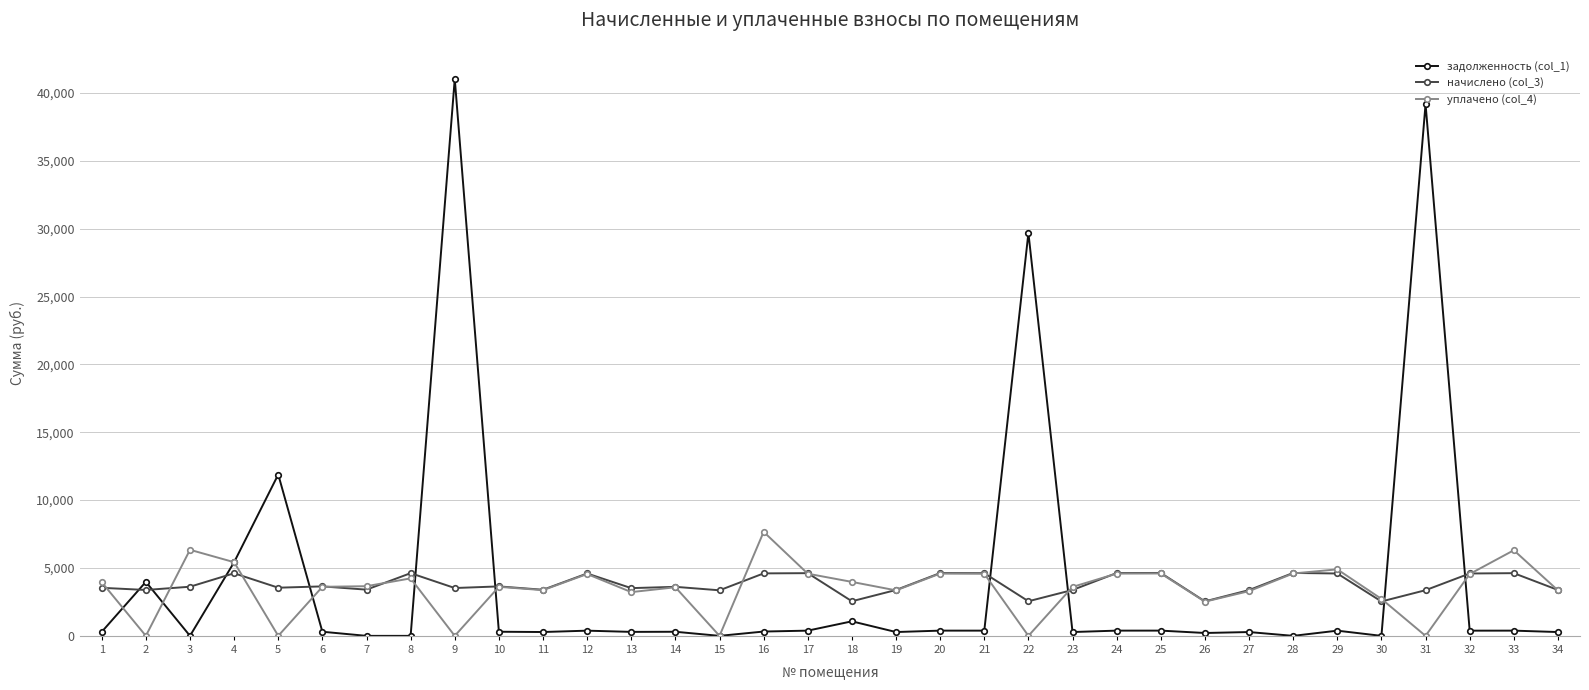

How many values in the уплачено (col_4) series are below 3659?

17